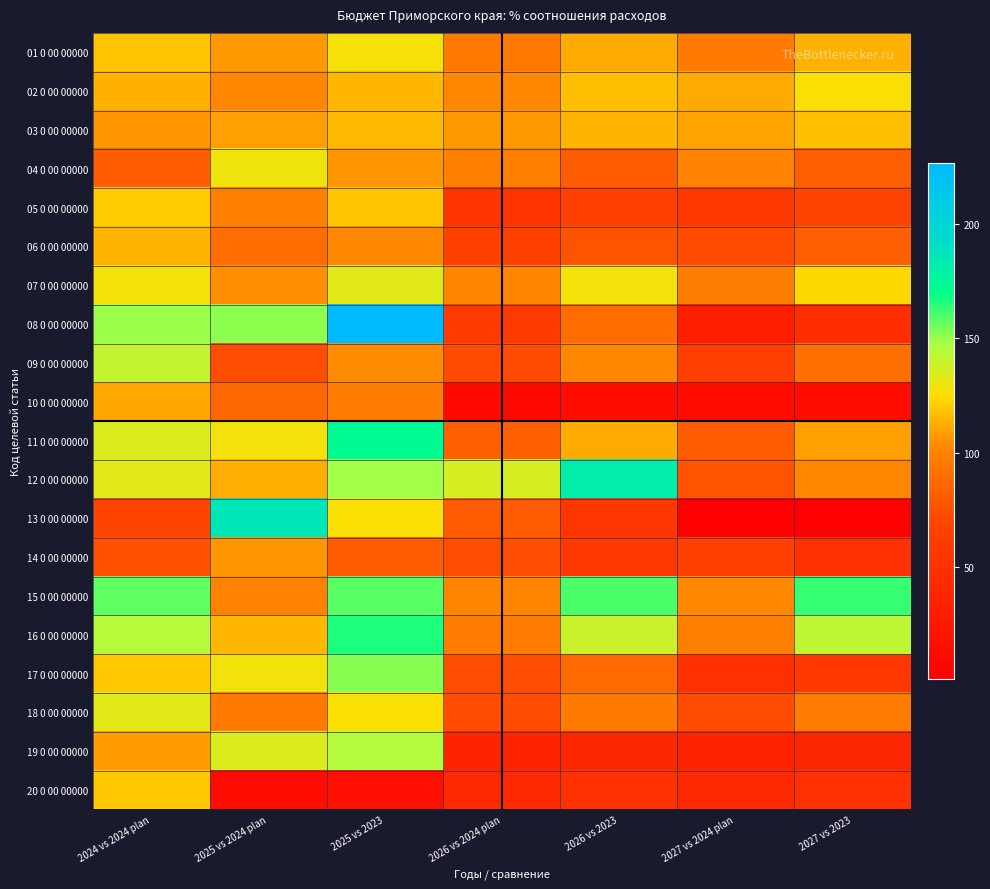

Reading left to right, extract all data points from this chart.

01 0 00 00000: 2024 vs 2024 plan=118.3	2025 vs 2024 plan=107.7	2025 vs 2023=127.3	2026 vs 2024 plan=94.5	2026 vs 2023=111.8	2027 vs 2024 plan=95.5	2027 vs 2023=113.0
02 0 00 00000: 2024 vs 2024 plan=113.3	2025 vs 2024 plan=101.8	2025 vs 2023=115.3	2026 vs 2024 plan=103.1	2026 vs 2023=116.8	2027 vs 2024 plan=111.4	2027 vs 2023=126.2
03 0 00 00000: 2024 vs 2024 plan=106.3	2025 vs 2024 plan=109.0	2025 vs 2023=115.9	2026 vs 2024 plan=107.6	2026 vs 2023=114.4	2027 vs 2024 plan=110.1	2027 vs 2023=117.0
04 0 00 00000: 2024 vs 2024 plan=82.0	2025 vs 2024 plan=129.2	2025 vs 2023=105.9	2026 vs 2024 plan=98.7	2026 vs 2023=80.9	2027 vs 2024 plan=100.3	2027 vs 2023=82.2
05 0 00 00000: 2024 vs 2024 plan=120.3	2025 vs 2024 plan=98.4	2025 vs 2023=118.4	2026 vs 2024 plan=54.2	2026 vs 2023=65.2	2027 vs 2024 plan=56.9	2027 vs 2023=68.4
06 0 00 00000: 2024 vs 2024 plan=114.4	2025 vs 2024 plan=90.0	2025 vs 2023=102.9	2026 vs 2024 plan=66.9	2026 vs 2023=76.5	2027 vs 2024 plan=71.8	2027 vs 2023=82.1
07 0 00 00000: 2024 vs 2024 plan=127.1	2025 vs 2024 plan=104.7	2025 vs 2023=133.0	2026 vs 2024 plan=101.0	2026 vs 2023=128.3	2027 vs 2024 plan=97.6	2027 vs 2023=124.0
08 0 00 00000: 2024 vs 2024 plan=149.4	2025 vs 2024 plan=151.7	2025 vs 2023=226.7	2026 vs 2024 plan=59.9	2026 vs 2023=89.6	2027 vs 2024 plan=31.2	2027 vs 2023=46.6
09 0 00 00000: 2024 vs 2024 plan=141.1	2025 vs 2024 plan=73.3	2025 vs 2023=103.5	2026 vs 2024 plan=72.0	2026 vs 2023=101.6	2027 vs 2024 plan=63.8	2027 vs 2023=90.1
10 0 00 00000: 2024 vs 2024 plan=111.1	2025 vs 2024 plan=87.0	2025 vs 2023=96.6	2026 vs 2024 plan=12.2	2026 vs 2023=13.5	2027 vs 2024 plan=12.4	2027 vs 2023=13.8
11 0 00 00000: 2024 vs 2024 plan=135.0	2025 vs 2024 plan=128.2	2025 vs 2023=173.0	2026 vs 2024 plan=82.9	2026 vs 2023=111.9	2027 vs 2024 plan=80.6	2027 vs 2023=108.8
12 0 00 00000: 2024 vs 2024 plan=132.9	2025 vs 2024 plan=112.1	2025 vs 2023=148.9	2026 vs 2024 plan=136.7	2026 vs 2023=181.7	2027 vs 2024 plan=76.5	2027 vs 2023=101.6
13 0 00 00000: 2024 vs 2024 plan=68.3	2025 vs 2024 plan=185.9	2025 vs 2023=127.0	2026 vs 2024 plan=80.6	2026 vs 2023=55.0	2027 vs 2024 plan=1.4	2027 vs 2023=1.0
14 0 00 00000: 2024 vs 2024 plan=75.7	2025 vs 2024 plan=106.1	2025 vs 2023=80.3	2026 vs 2024 plan=74.0	2026 vs 2023=56.0	2027 vs 2024 plan=67.0	2027 vs 2023=50.7
15 0 00 00000: 2024 vs 2024 plan=157.7	2025 vs 2024 plan=100.1	2025 vs 2023=157.9	2026 vs 2024 plan=101.3	2026 vs 2023=159.8	2027 vs 2024 plan=103.0	2027 vs 2023=162.5
16 0 00 00000: 2024 vs 2024 plan=144.0	2025 vs 2024 plan=115.5	2025 vs 2023=166.3	2026 vs 2024 plan=96.4	2026 vs 2023=138.8	2027 vs 2024 plan=98.7	2027 vs 2023=142.1
17 0 00 00000: 2024 vs 2024 plan=119.2	2025 vs 2024 plan=128.0	2025 vs 2023=152.5	2026 vs 2024 plan=74.0	2026 vs 2023=88.1	2027 vs 2024 plan=48.1	2027 vs 2023=57.3
18 0 00 00000: 2024 vs 2024 plan=132.5	2025 vs 2024 plan=95.6	2025 vs 2023=126.6	2026 vs 2024 plan=72.5	2026 vs 2023=96.0	2027 vs 2024 plan=72.6	2027 vs 2023=96.2
19 0 00 00000: 2024 vs 2024 plan=107.9	2025 vs 2024 plan=134.8	2025 vs 2023=145.6	2026 vs 2024 plan=37.7	2026 vs 2023=40.7	2027 vs 2024 plan=37.7	2027 vs 2023=40.7
20 0 00 00000: 2024 vs 2024 plan=119.8	2025 vs 2024 plan=13.4	2025 vs 2023=16.1	2026 vs 2024 plan=42.7	2026 vs 2023=51.1	2027 vs 2024 plan=42.7	2027 vs 2023=51.1